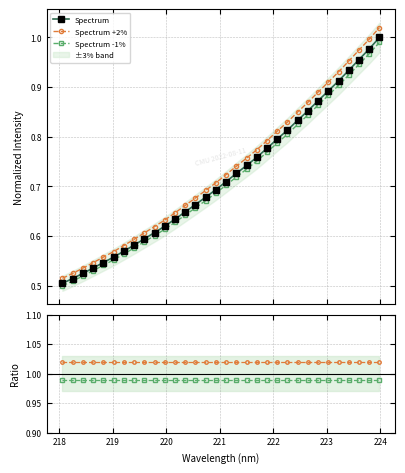

True or false: Spectrum -1% and Spectrum +2% cross at least once.

False